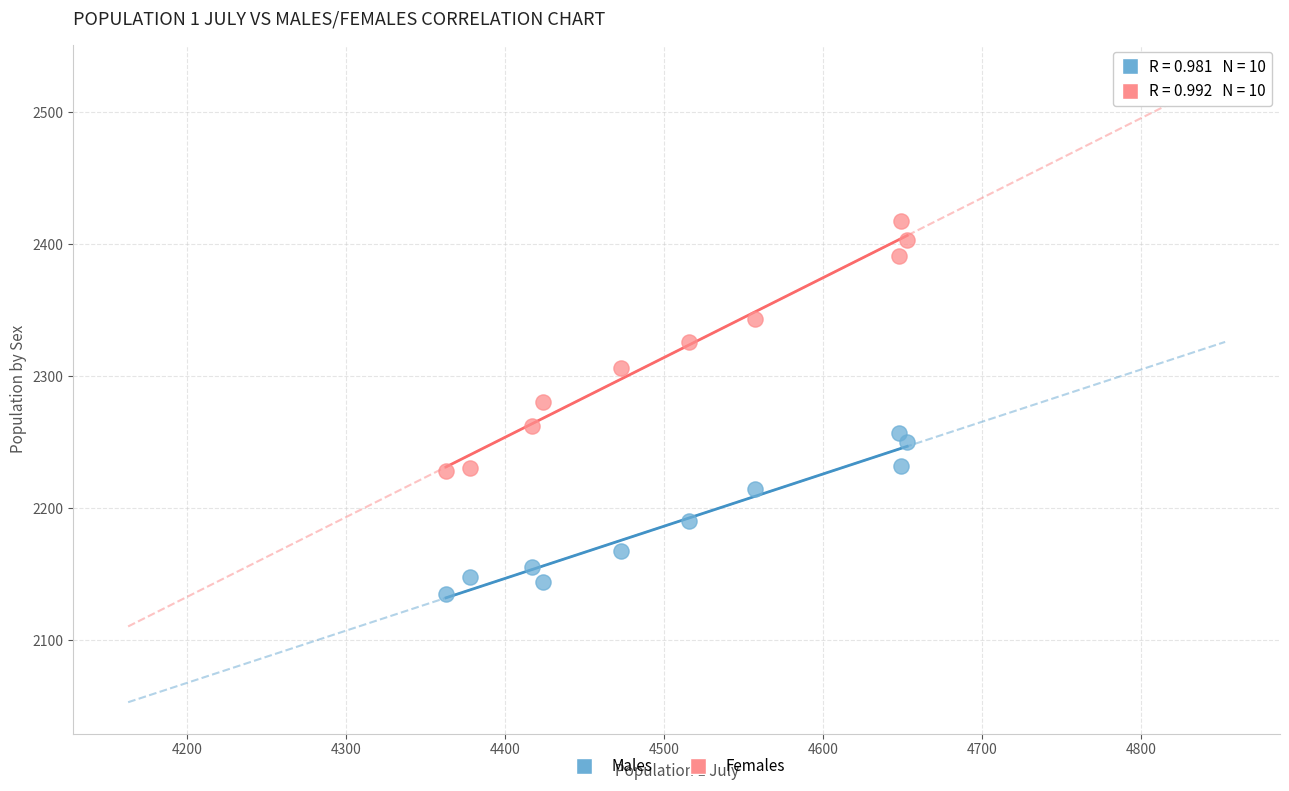

Which series contains the lowest Y value?

Males